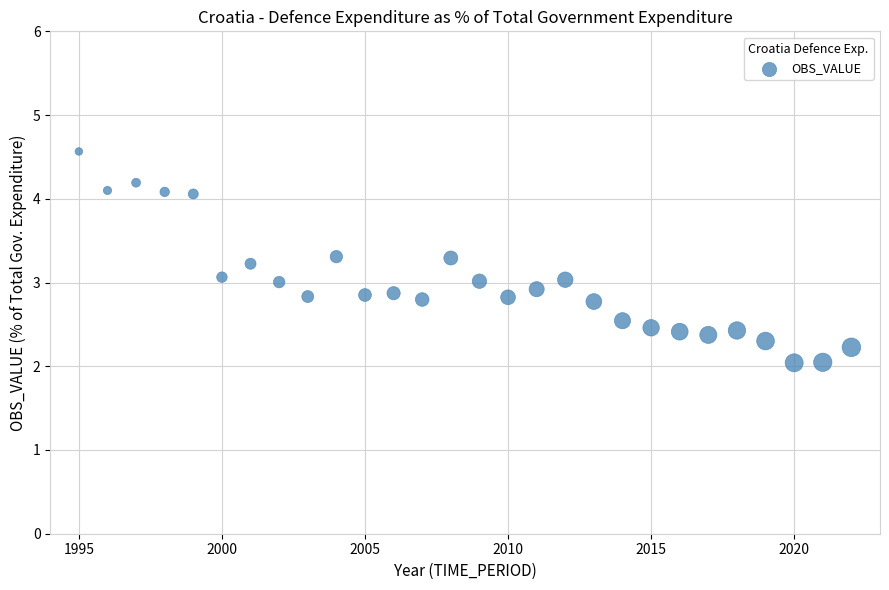

What is the range of X values (max minus min)?

27.0